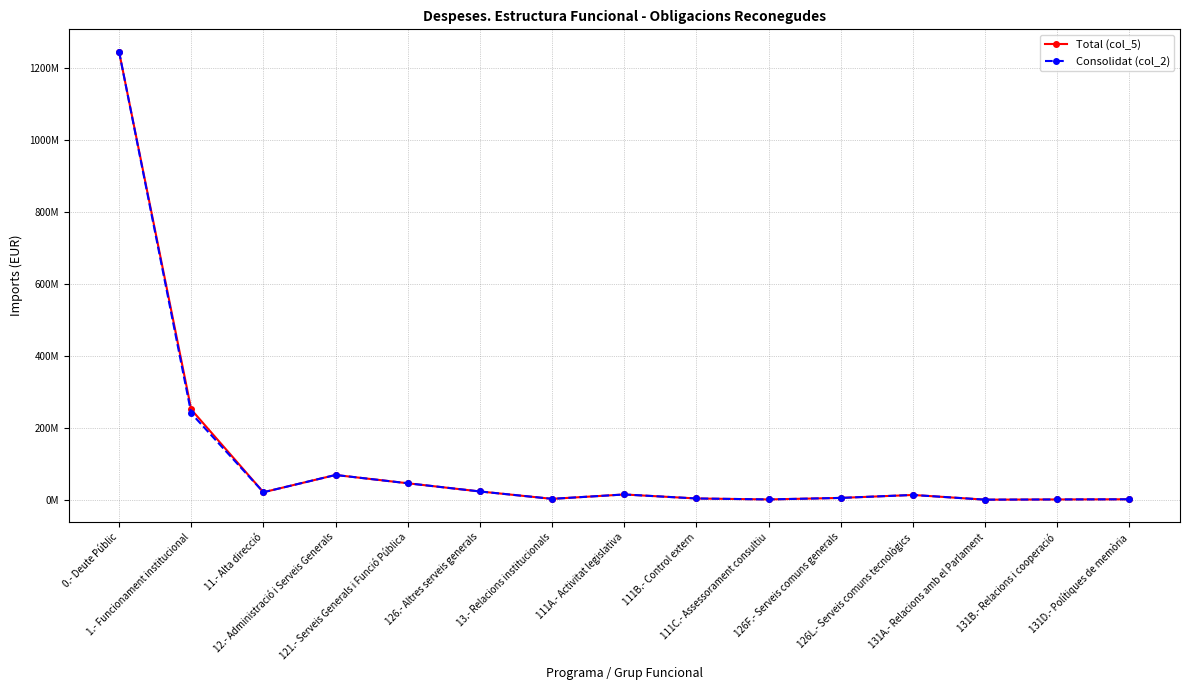

Reading left to right, list all the values displayed in this chart.

Total (col_5): 0.- Deute Públic=1246273564	1.- Funcionament institucional=251085871	11.- Alta direcció=20952566	12.- Administració i Serveis Generals=68968512	121.- Serveis Generals i Funció Pública=45879138	126.- Altres serveis generals=23089374	13.- Relacions institucionals=2563776	111A.- Activitat legislativa=14715089	111B.- Control extern=3600660	111C.- Assessorament consultiu=925520	126F.- Serveis comuns generals=5156629	126L.- Serveis comuns tecnològics=13374401	131A.- Relacions amb el Parlament=292626	131B.- Relacions i cooperació=865872	131D.- Polítiques de memòria=1365278
Consolidat (col_2): 0.- Deute Públic=1246273564	1.- Funcionament institucional=240456871	11.- Alta direcció=20952566	12.- Administració i Serveis Generals=68968512	121.- Serveis Generals i Funció Pública=45879138	126.- Altres serveis generals=23089374	13.- Relacions institucionals=2563776	111A.- Activitat legislativa=14715089	111B.- Control extern=3600660	111C.- Assessorament consultiu=925520	126F.- Serveis comuns generals=5156629	126L.- Serveis comuns tecnològics=13374401	131A.- Relacions amb el Parlament=292626	131B.- Relacions i cooperació=865872	131D.- Polítiques de memòria=1365278